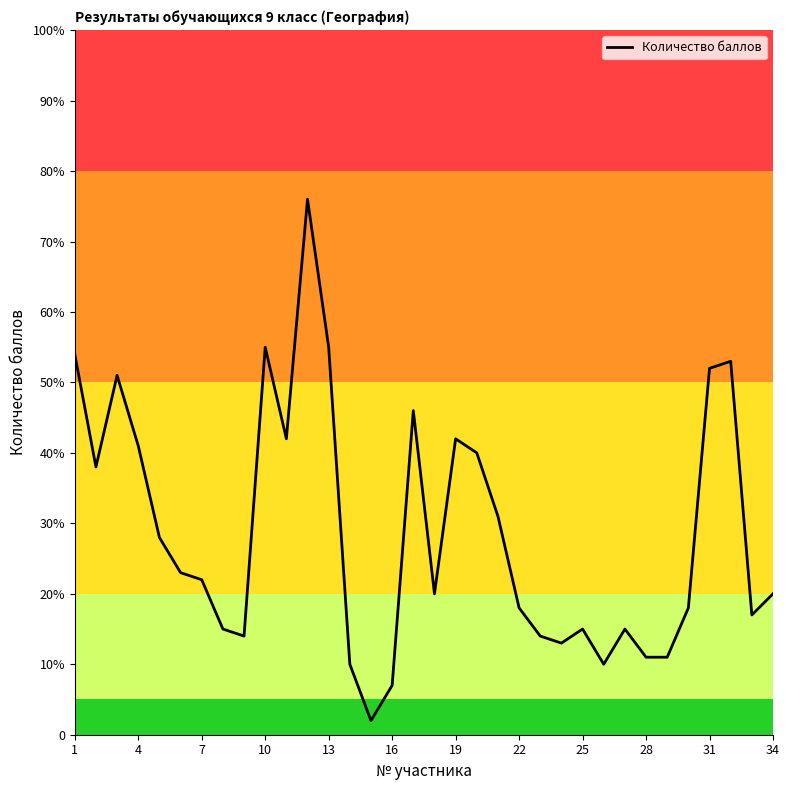

Does the chart have visible grid lines?

No